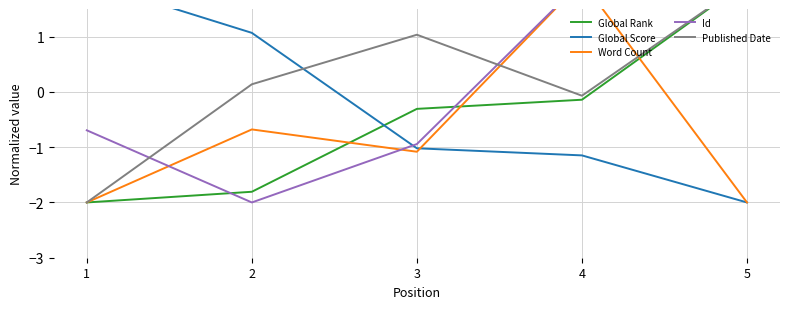

At which label does Global Score reach its peak?

1